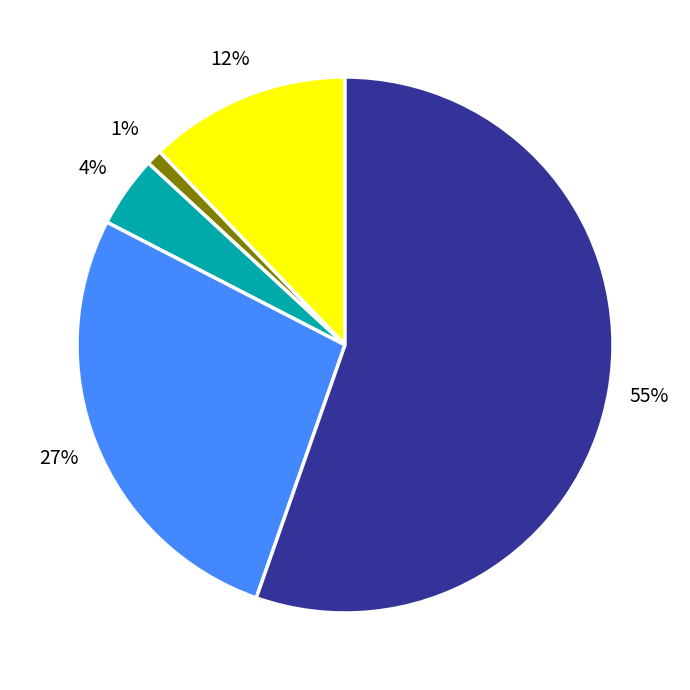

Is there a majority slice in this chart?

Yes